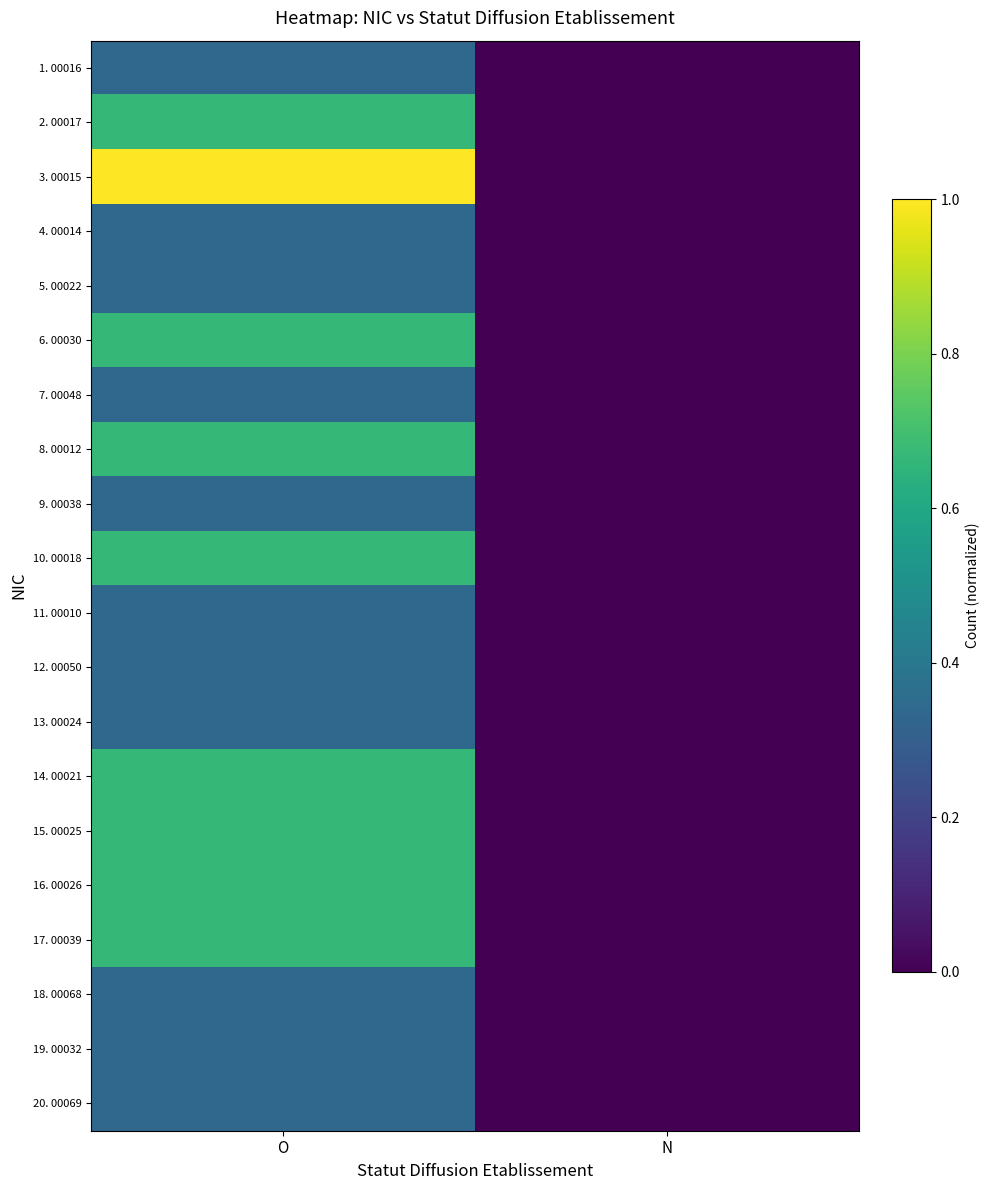

Reading left to right, what are all the values shown in this chart?

1. 00016: O=0.3	N=0.0
2. 00017: O=0.7	N=0.0
3. 00015: O=1.0	N=0.0
4. 00014: O=0.3	N=0.0
5. 00022: O=0.3	N=0.0
6. 00030: O=0.7	N=0.0
7. 00048: O=0.3	N=0.0
8. 00012: O=0.7	N=0.0
9. 00038: O=0.3	N=0.0
10. 00018: O=0.7	N=0.0
11. 00010: O=0.3	N=0.0
12. 00050: O=0.3	N=0.0
13. 00024: O=0.3	N=0.0
14. 00021: O=0.7	N=0.0
15. 00025: O=0.7	N=0.0
16. 00026: O=0.7	N=0.0
17. 00039: O=0.7	N=0.0
18. 00068: O=0.3	N=0.0
19. 00032: O=0.3	N=0.0
20. 00069: O=0.3	N=0.0